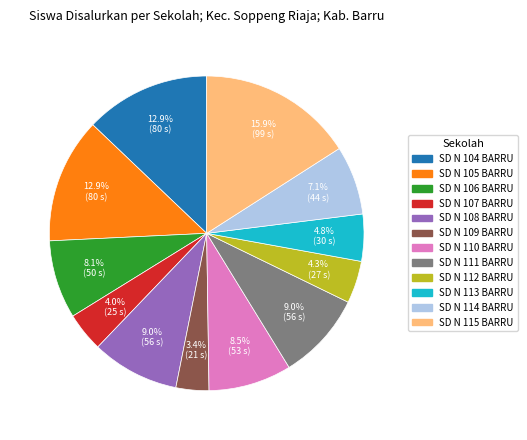

Is there a majority slice in this chart?

No